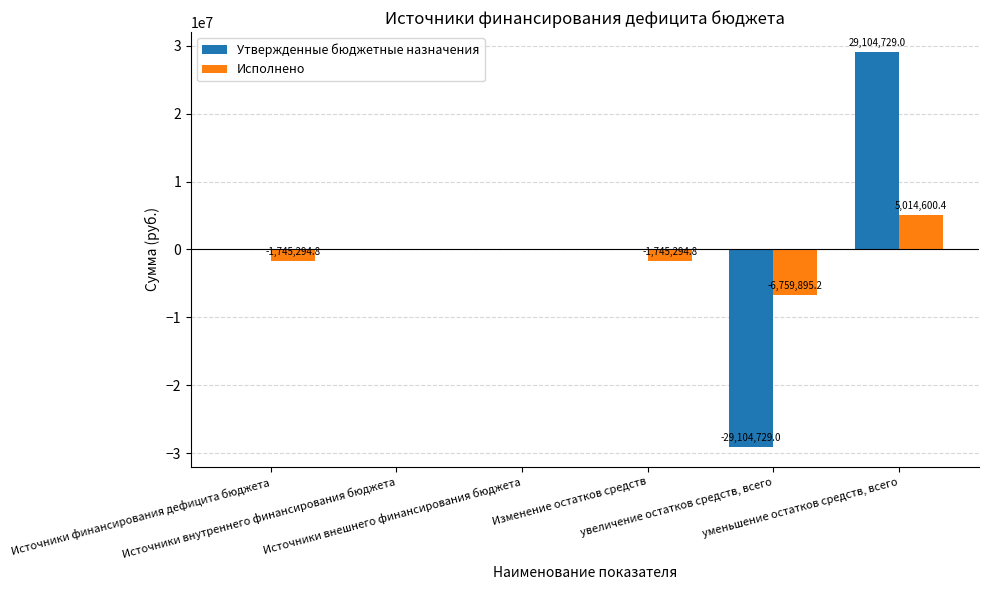

What is the maximum value shown in the chart?

29104729.0